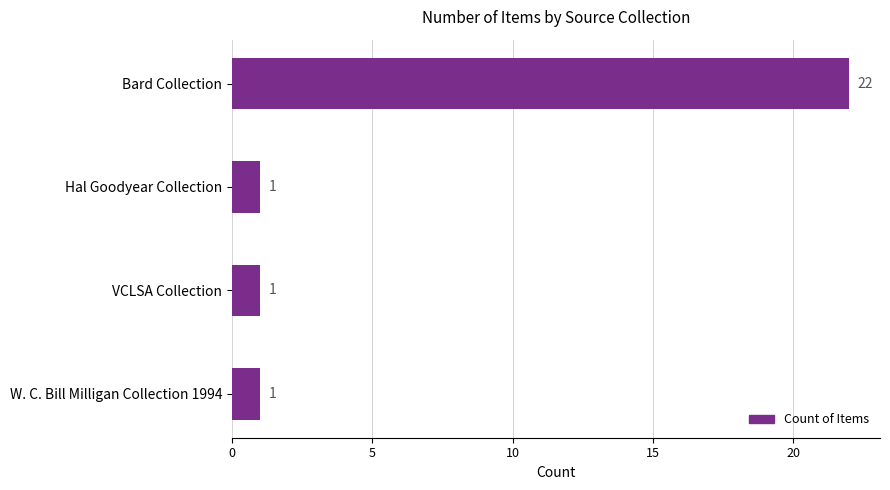

Reading top to bottom, extract all data points from this chart.

Bard Collection=22	Hal Goodyear Collection=1	VCLSA Collection=1	W. C. Bill Milligan Collection 1994=1